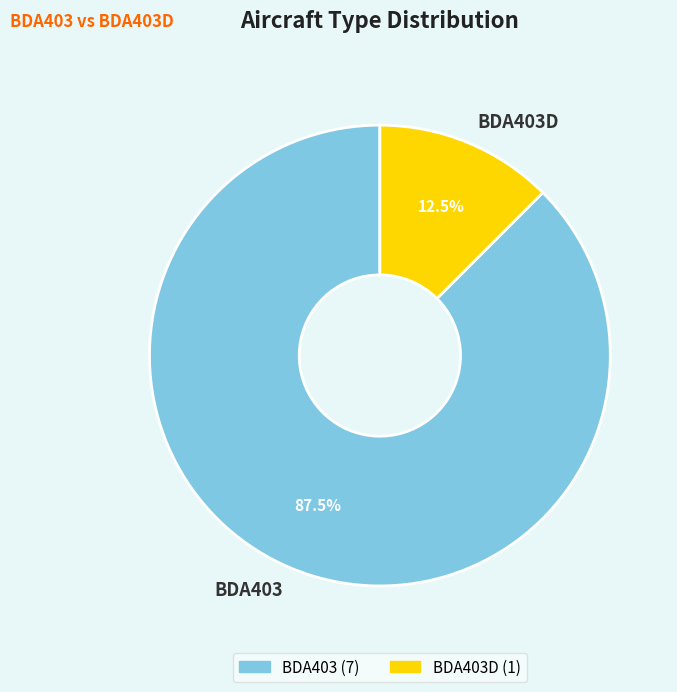

How many slices are in this pie chart?

2